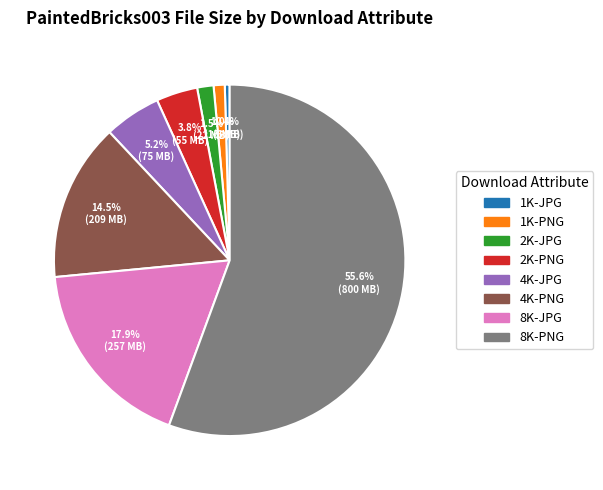

Between 2K-JPG and 4K-PNG, which is larger?

4K-PNG